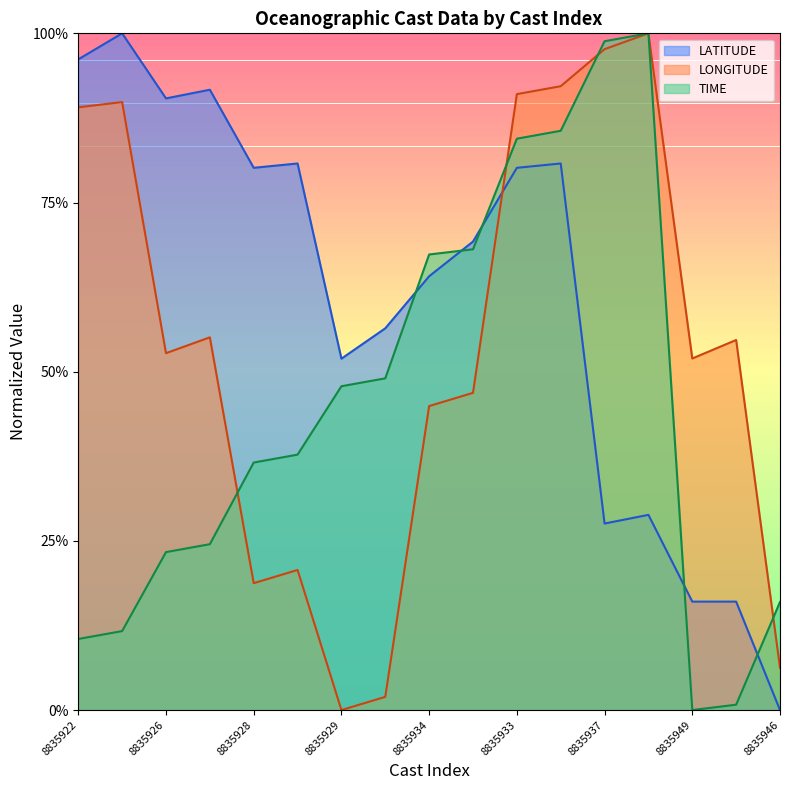

At 8835930, list the series in order from smallest to largest.

LONGITUDE, TIME, LATITUDE